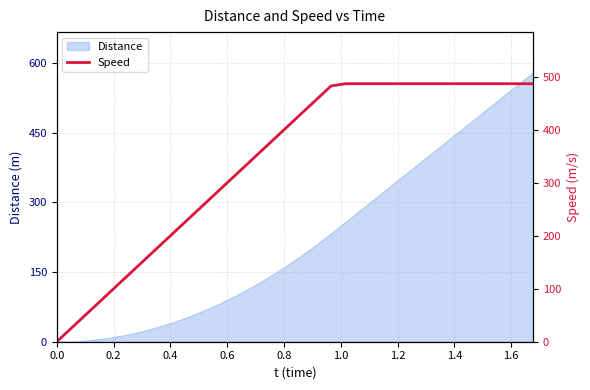

What is the value of the 27th point from the left?

487.0